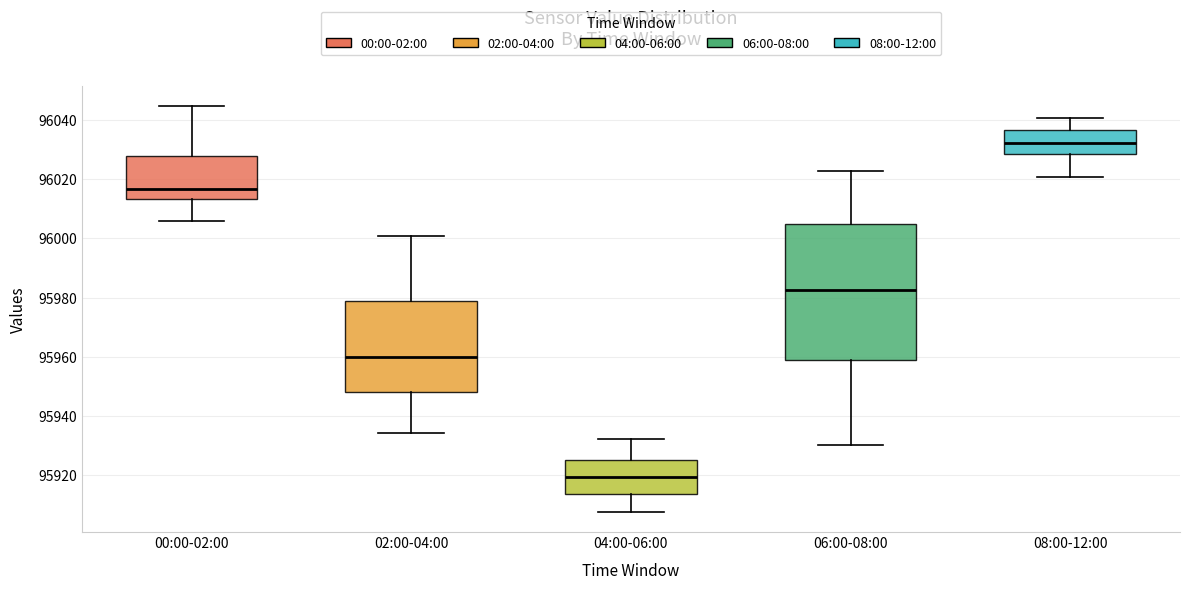

Which box has the lowest median line?

04:00-06:00